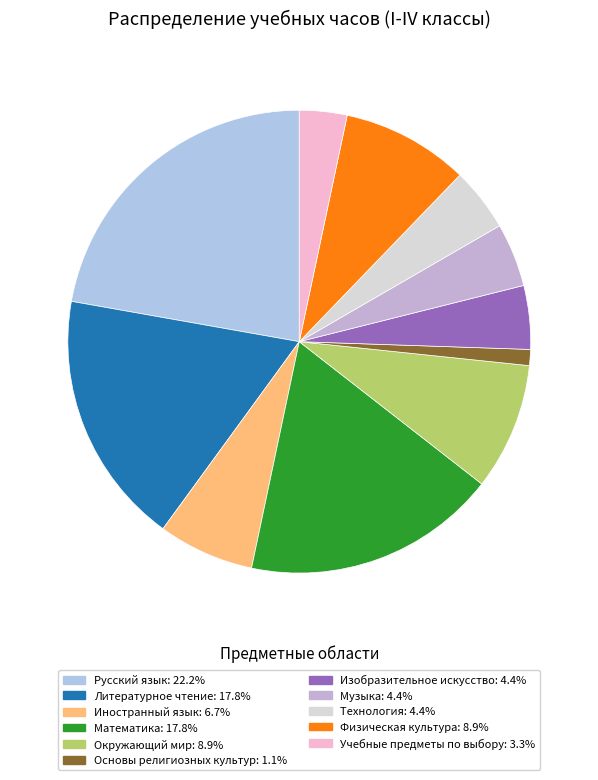

Rank the categories by value from lowest to highest.

Основы религиозных культур, Учебные предметы по выбору, Изобразительное искусство, Музыка, Технология, Иностранный язык, Окружающий мир, Физическая культура, Литературное чтение, Математика, Русский язык